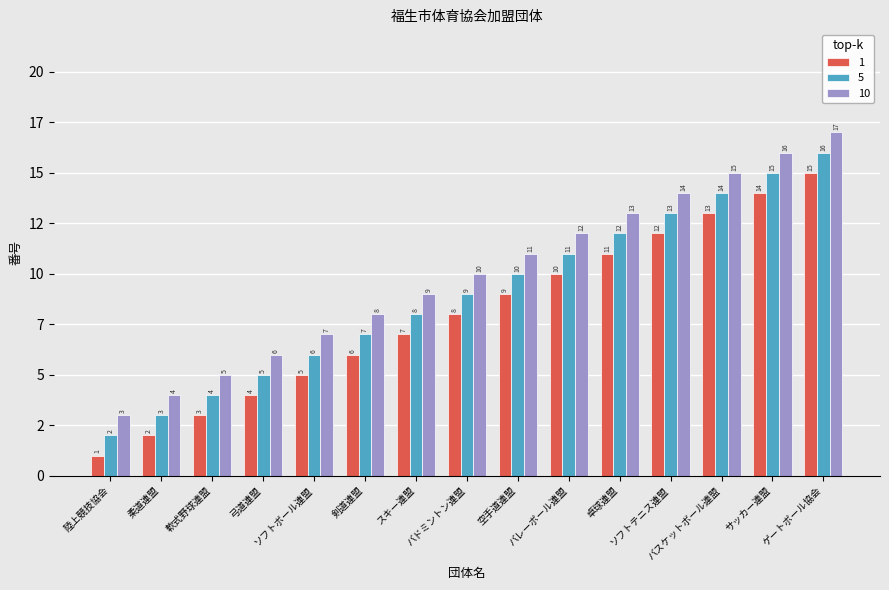

Are the bars horizontal?

No